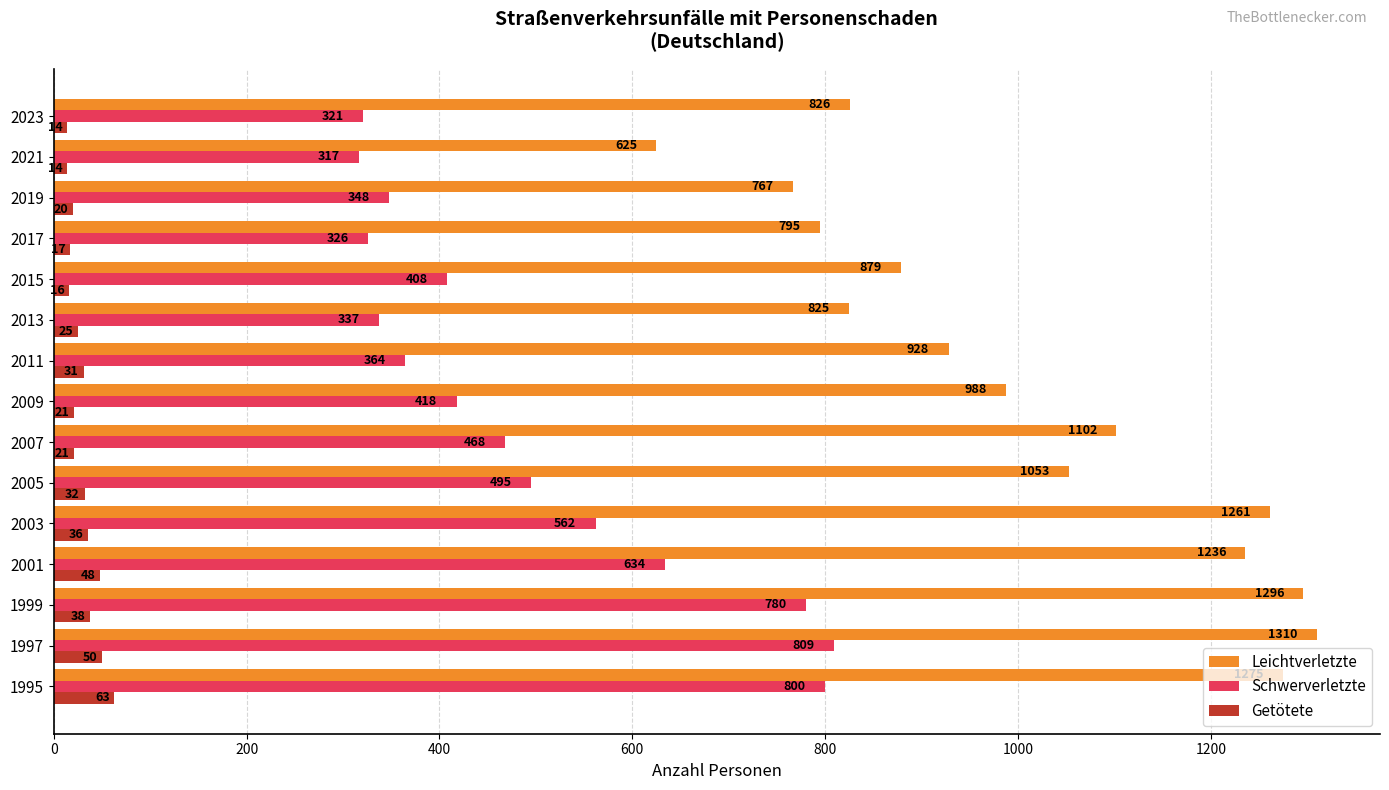

What is the minimum value for Leichtverletzte?

625